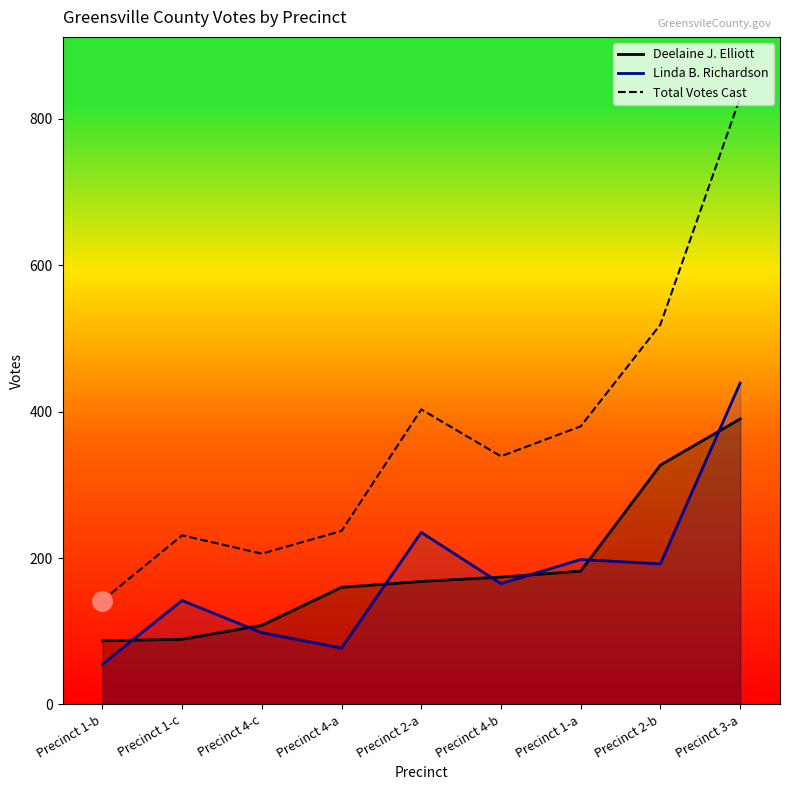

Where is the first local maximum for Total Votes Cast?

Precinct 1-c